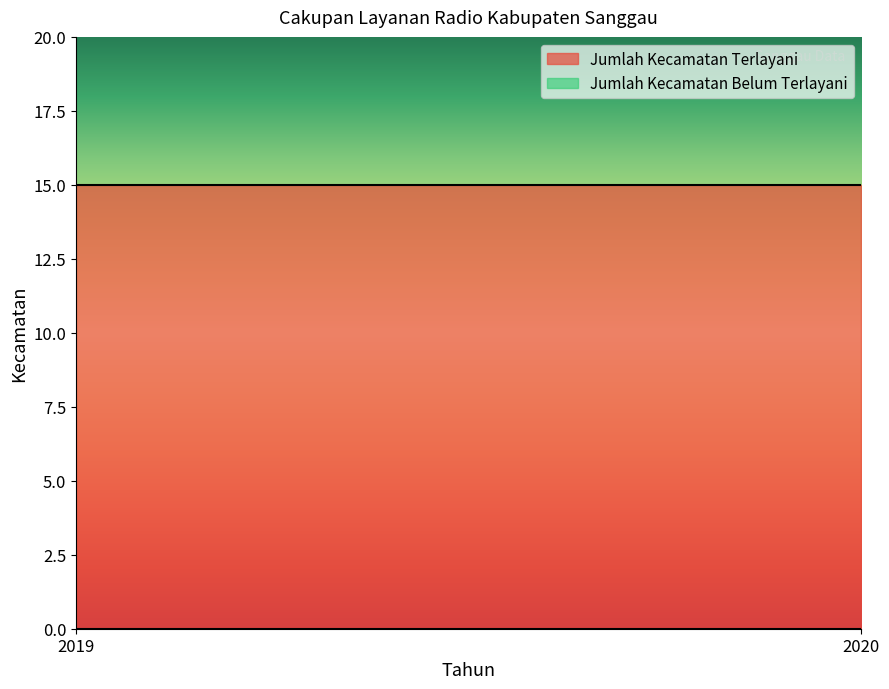

Is it true that Jumlah Kecamatan Terlayani equals 23 at 2019?

False